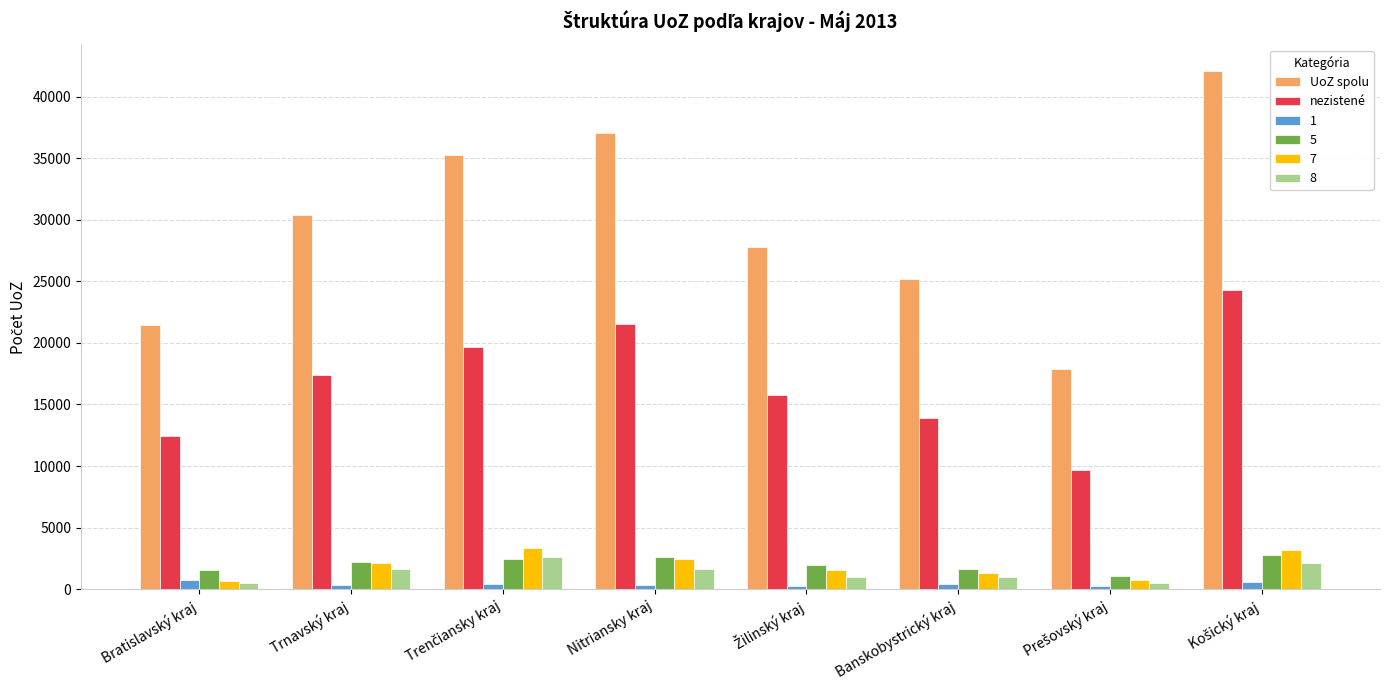

Which series has the widest spread of values?

UoZ spolu